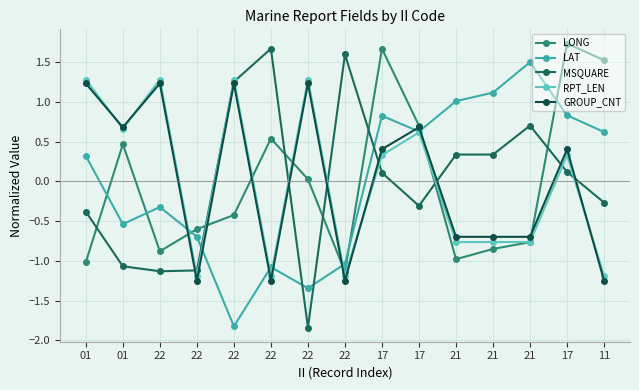

Does the chart display data point markers on the line(s)?

Yes